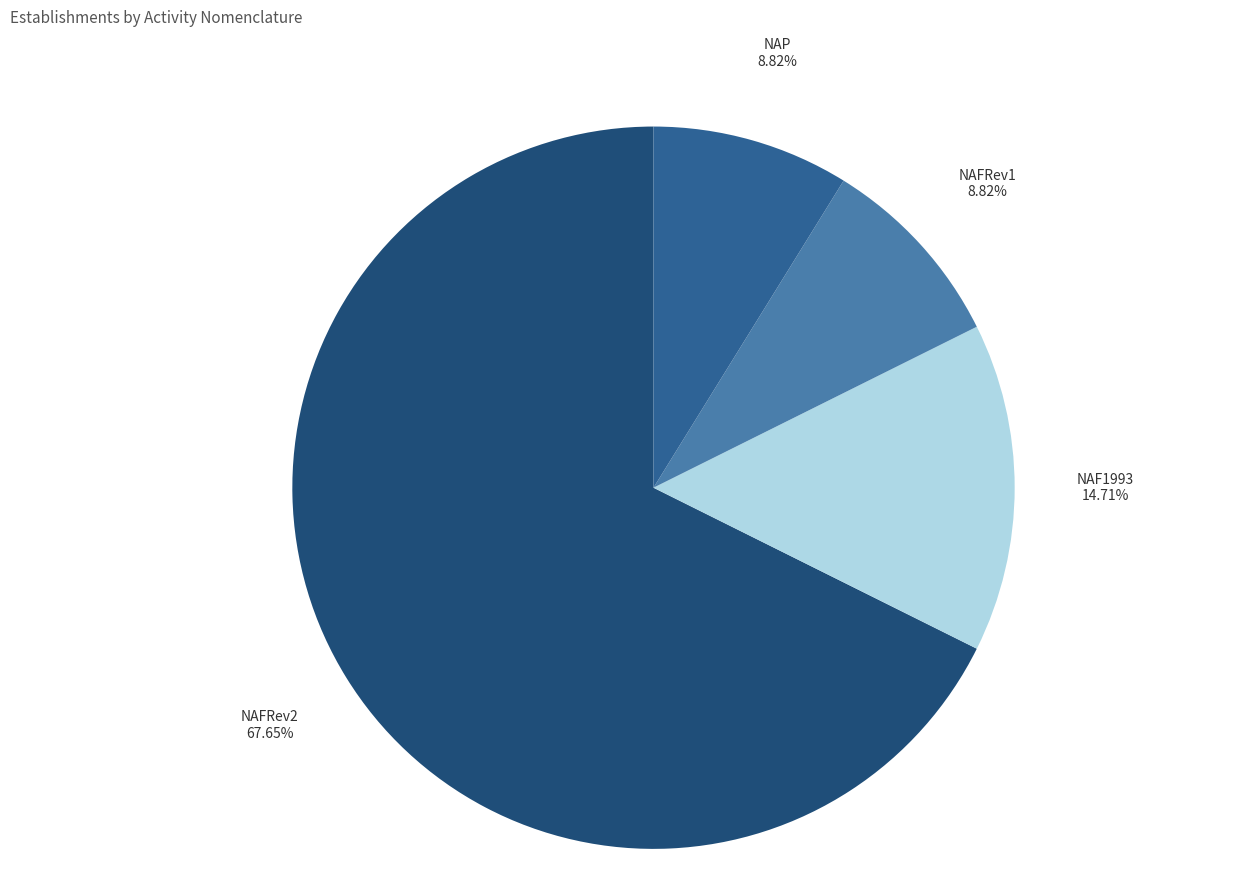

To the nearest percent, what is the average slice percentage?

25%